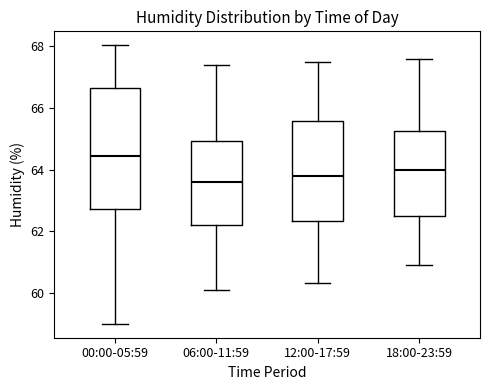

Reading left to right, read every box against the y-axis: the position of its median line, the range the box covers, and the ends of its whiskers. The values are not printed on the chart, so give them approximately, as read against the axis.

00:00-05:59: median 64.4, box 62.8 to 66.6, whiskers 59.0 to 68.0
06:00-11:59: median 63.6, box 62.2 to 65.0, whiskers 60.2 to 67.4
12:00-17:59: median 63.8, box 62.4 to 65.6, whiskers 60.4 to 67.6
18:00-23:59: median 64.0, box 62.6 to 65.2, whiskers 61.0 to 67.6